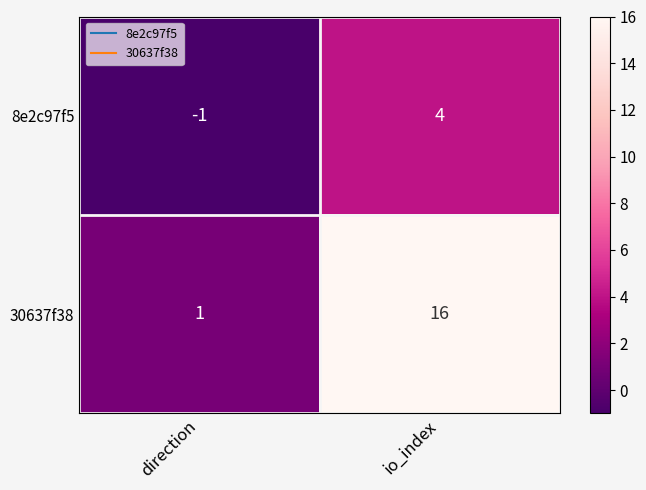

True or false: 8e2c97f5 has a value of 0 at direction.

False